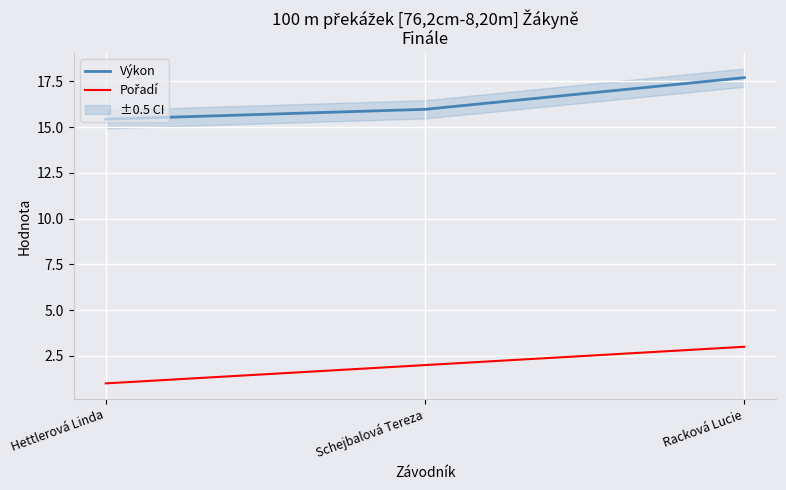

Is it true that Pořadí equals 4.6 at Racková Lucie?

False